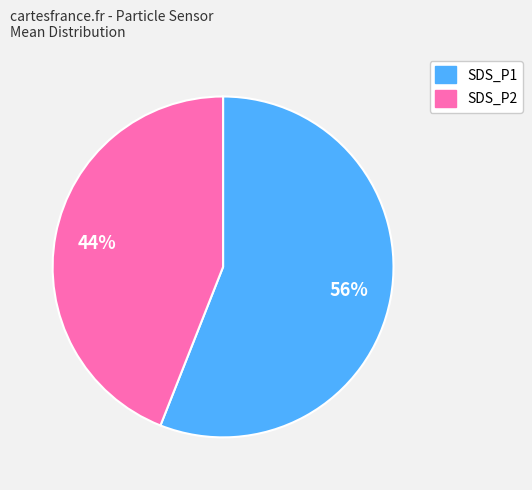

What is the majority slice?

SDS_P1